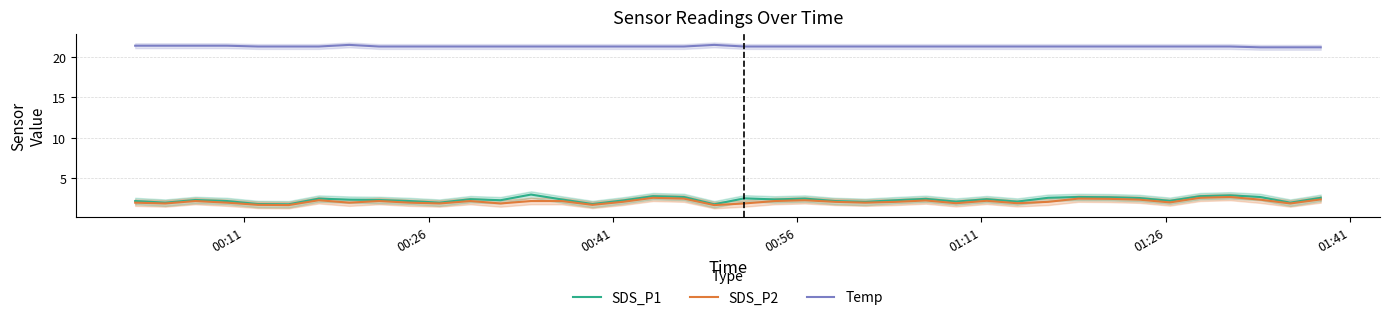

In SDS_P1, how many points are lower than both neighbors (excluding endpoints)?

12